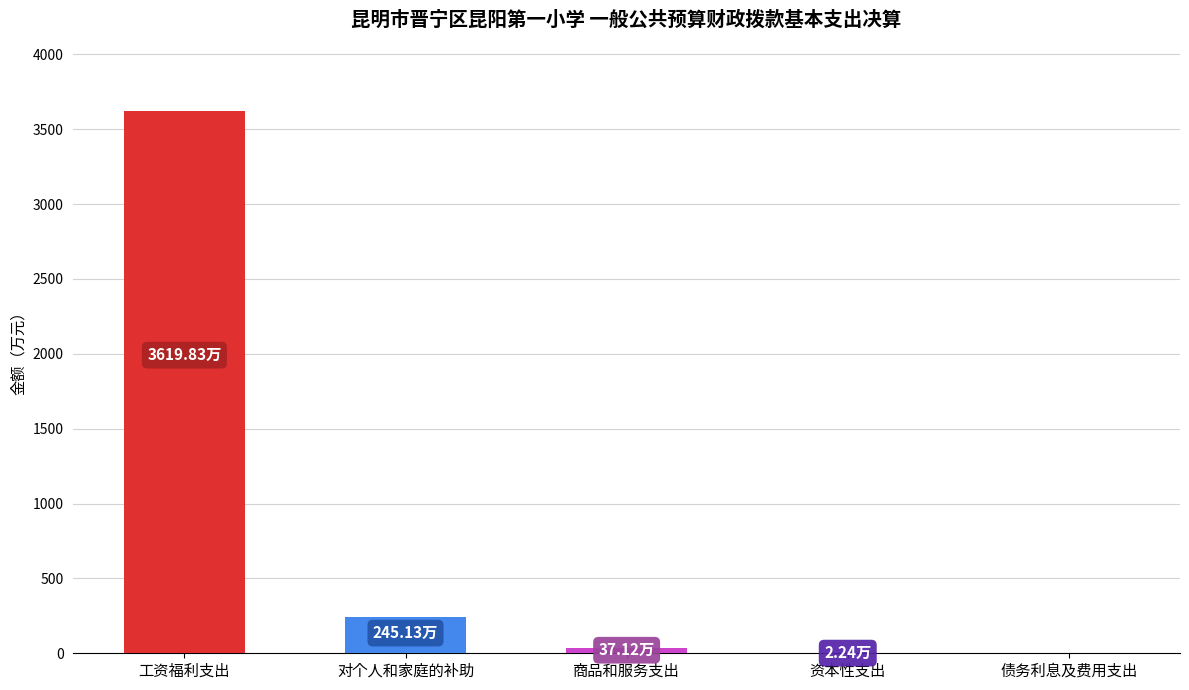

Are the bars horizontal?

No